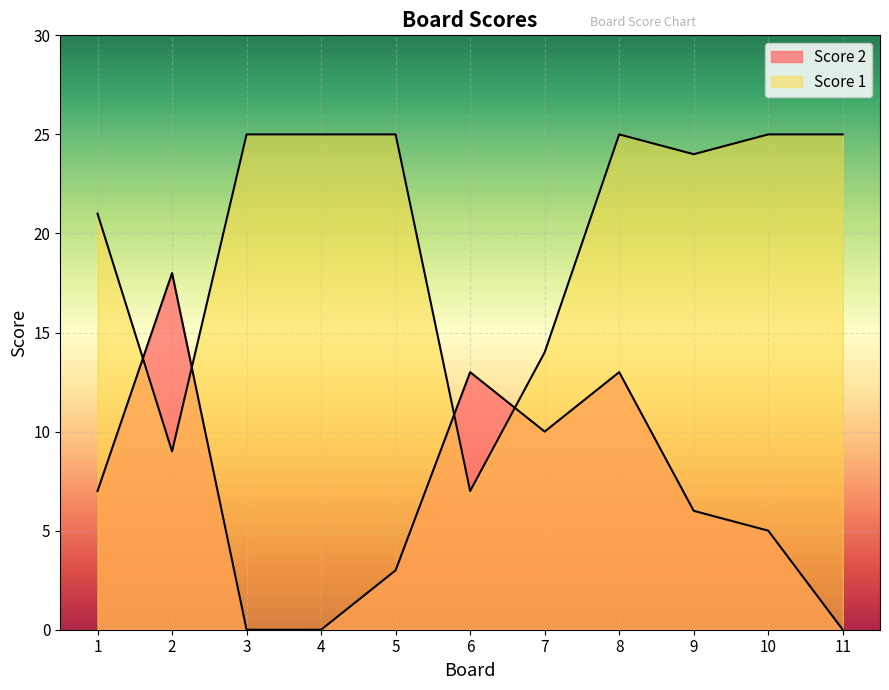

How many data points does each series have?

11